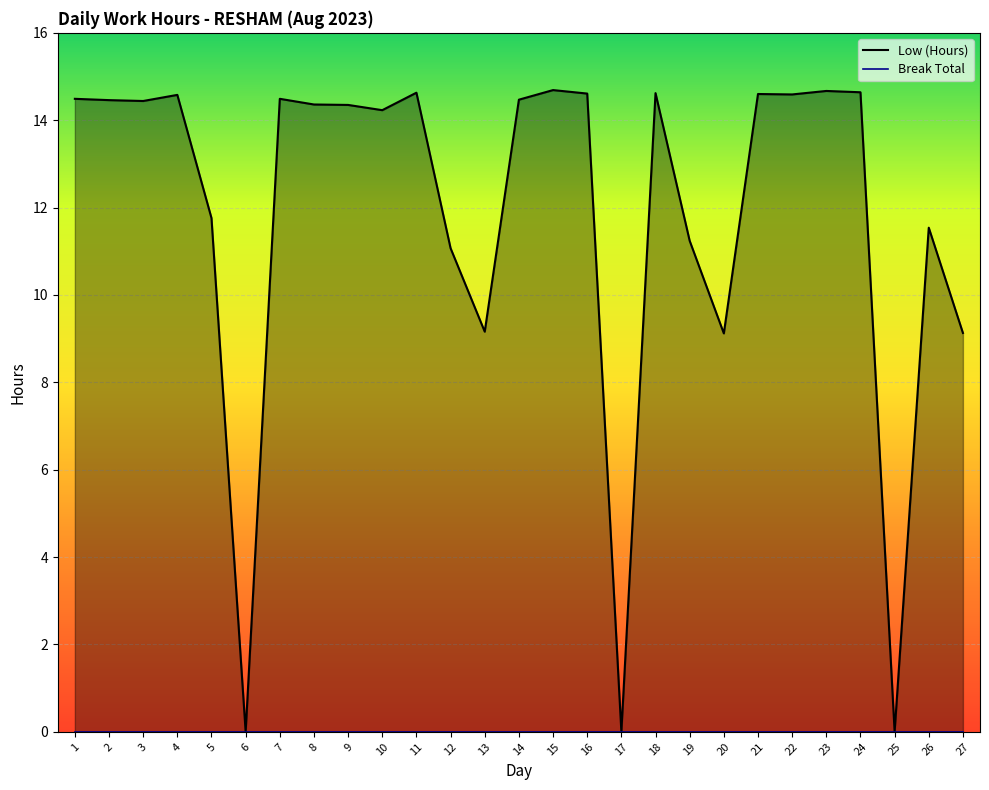

At which label does the data first exceed 14?

1